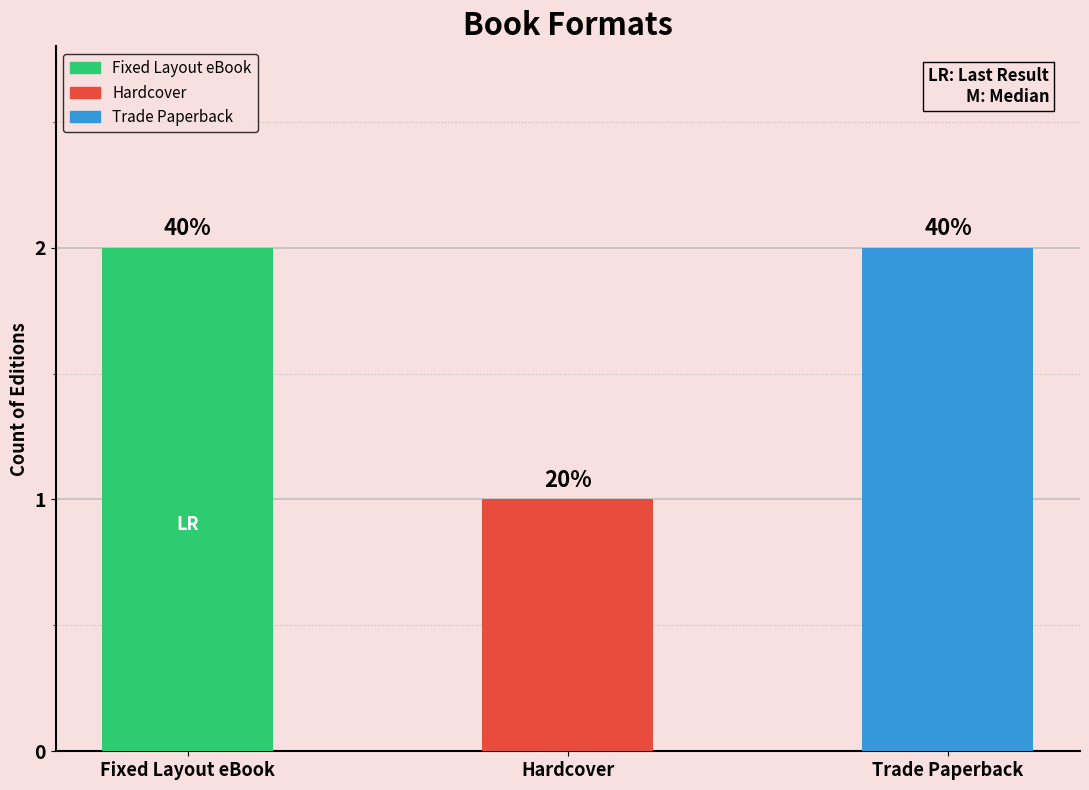

List the labels in order of value, smallest first.

Hardcover, Fixed Layout eBook, Trade Paperback